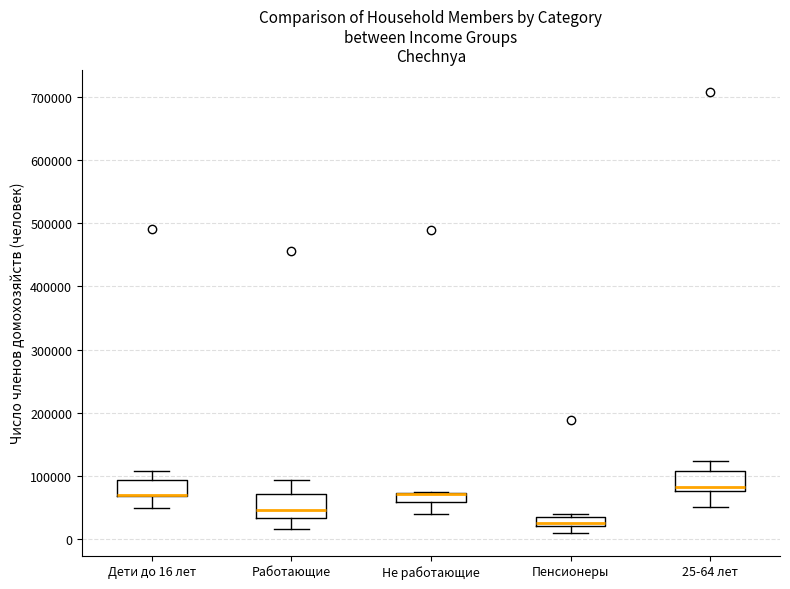

Where is the lower edge of the box for Не работающие on the y-axis? The values are not printed on the chart, so give them approximately, as read against the axis.

60000